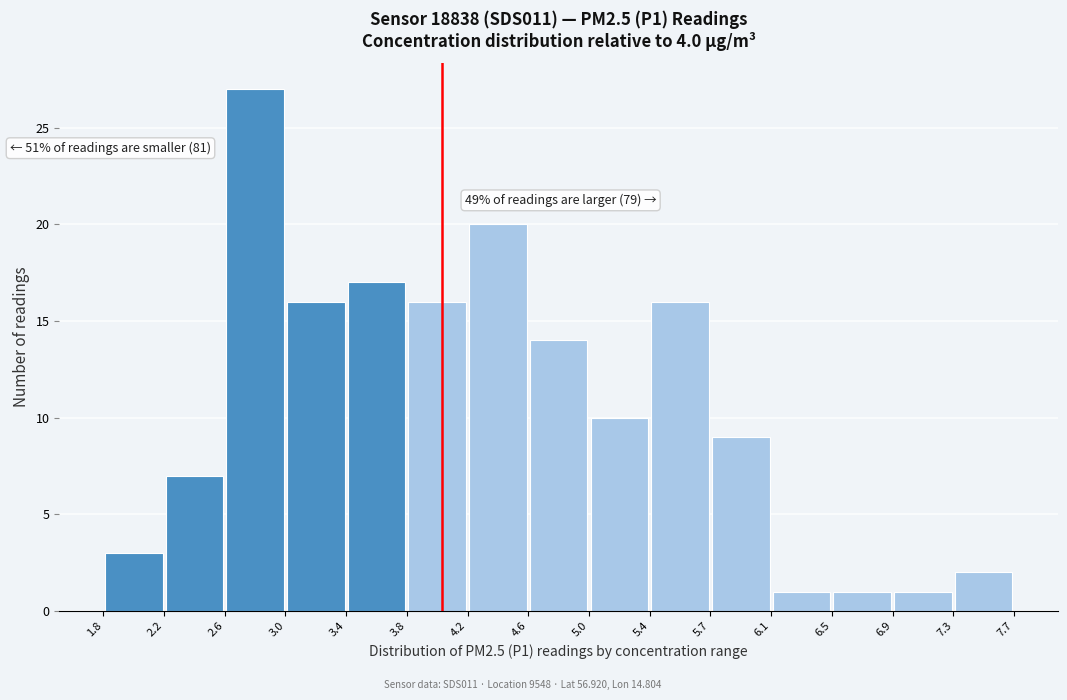

Over which range of the x-axis is the bar tallest?

2.6 to 3.0